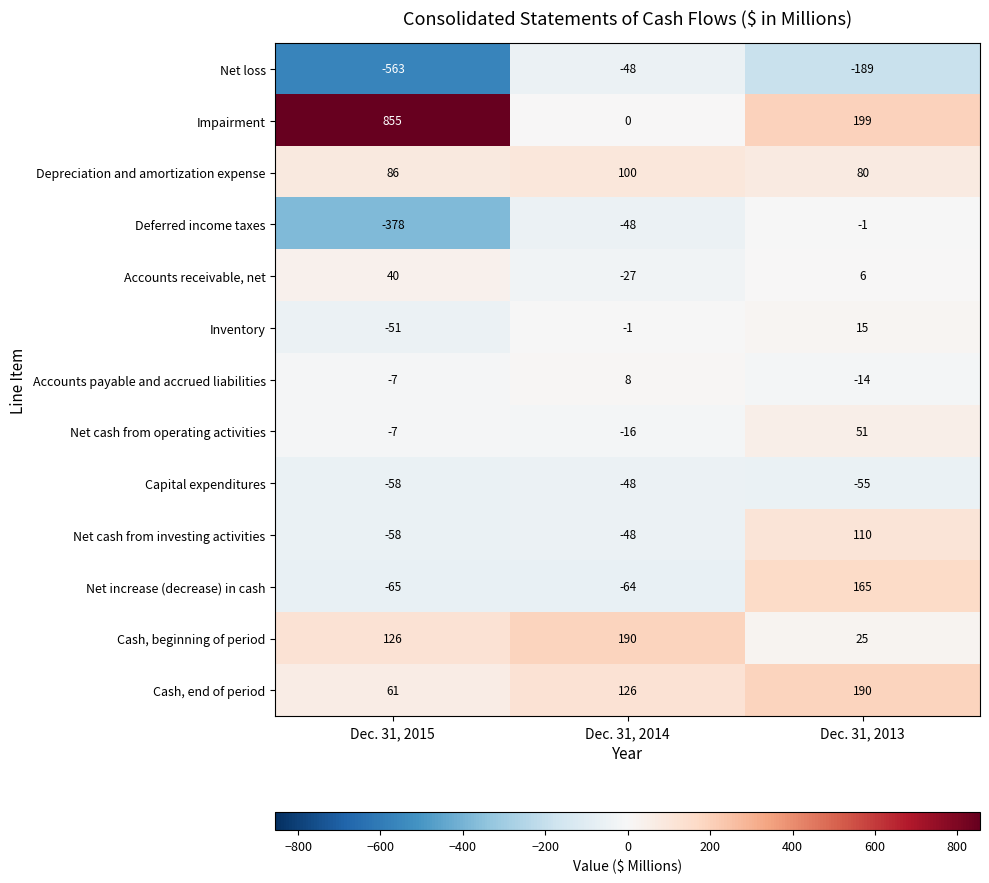

Rank the series at Dec. 31, 2013 from highest to lowest value.

Impairment, Cash, end of period, Net increase (decrease) in cash, Net cash from investing activities, Depreciation and amortization expense, Net cash from operating activities, Cash, beginning of period, Inventory, Accounts receivable, net, Deferred income taxes, Accounts payable and accrued liabilities, Capital expenditures, Net loss